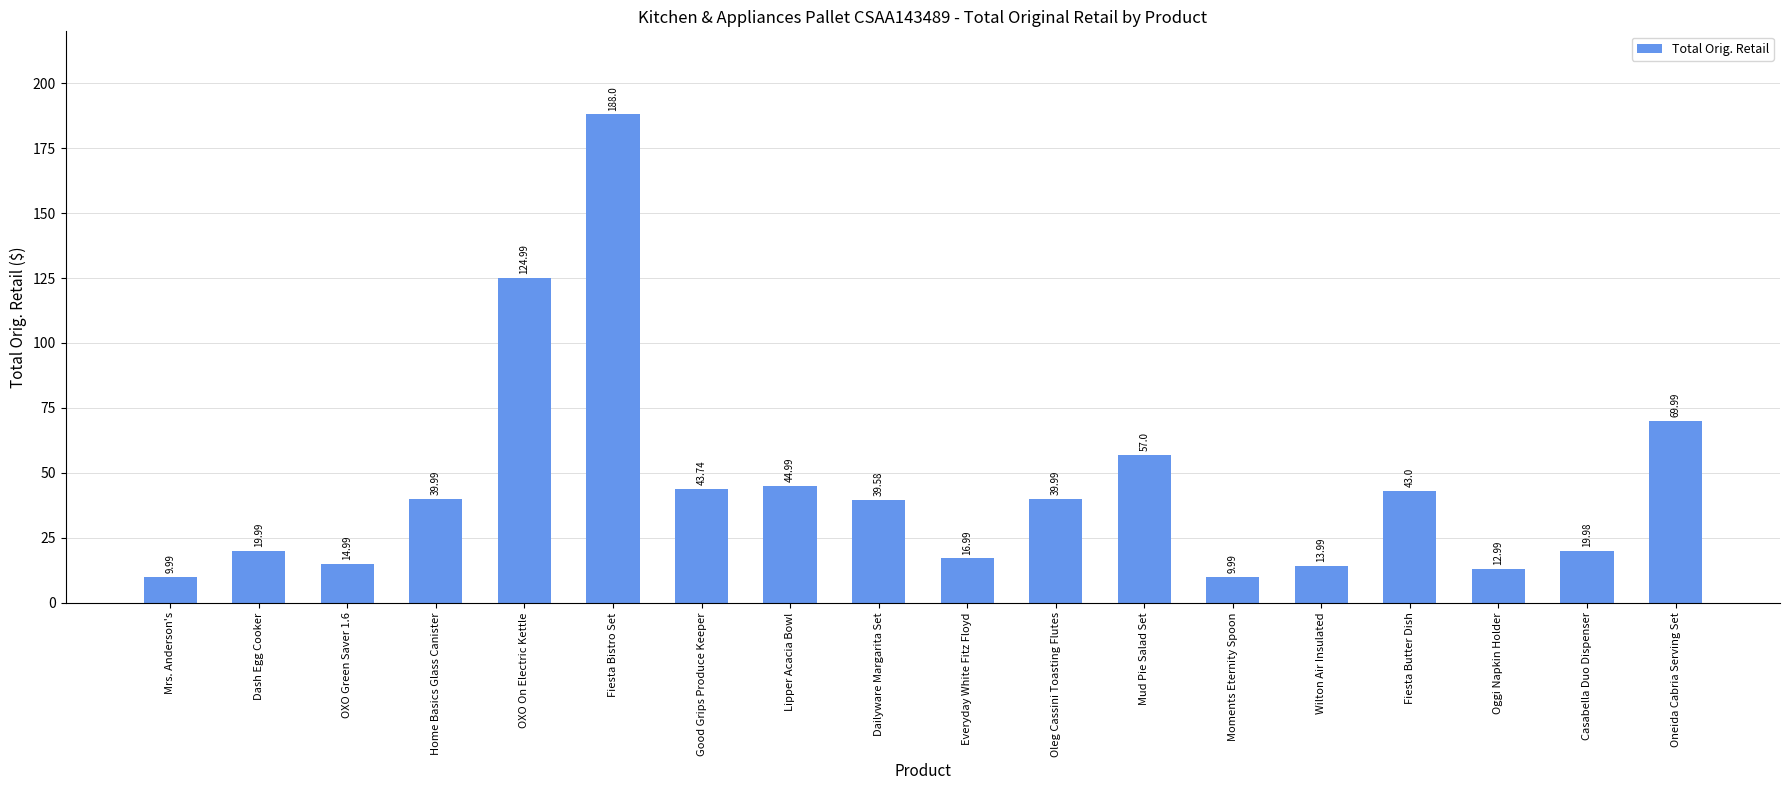

How many bars are there in total?

18